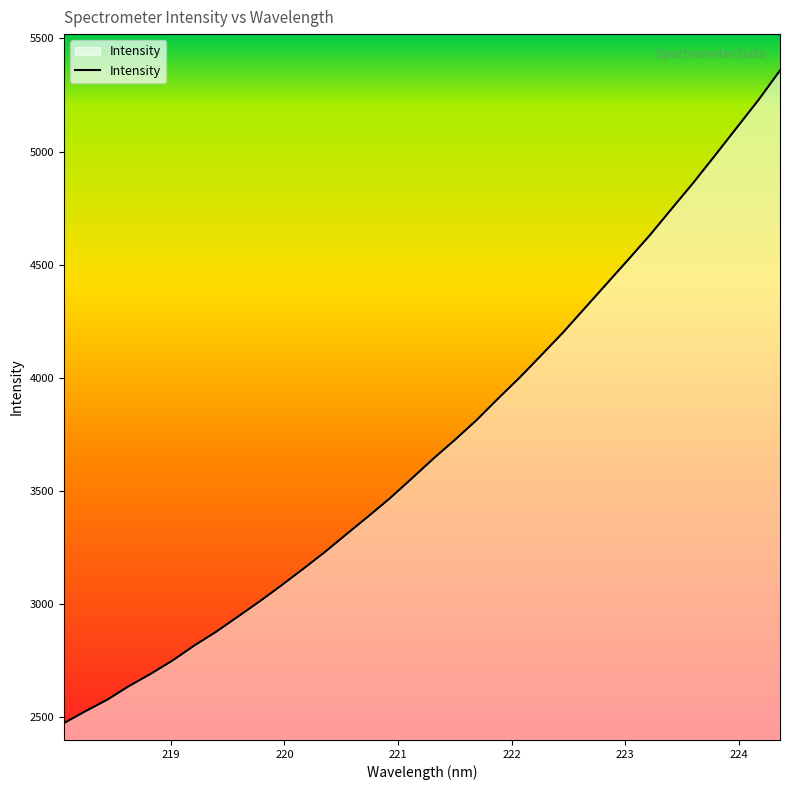

What is the smallest value displayed?

2474.5